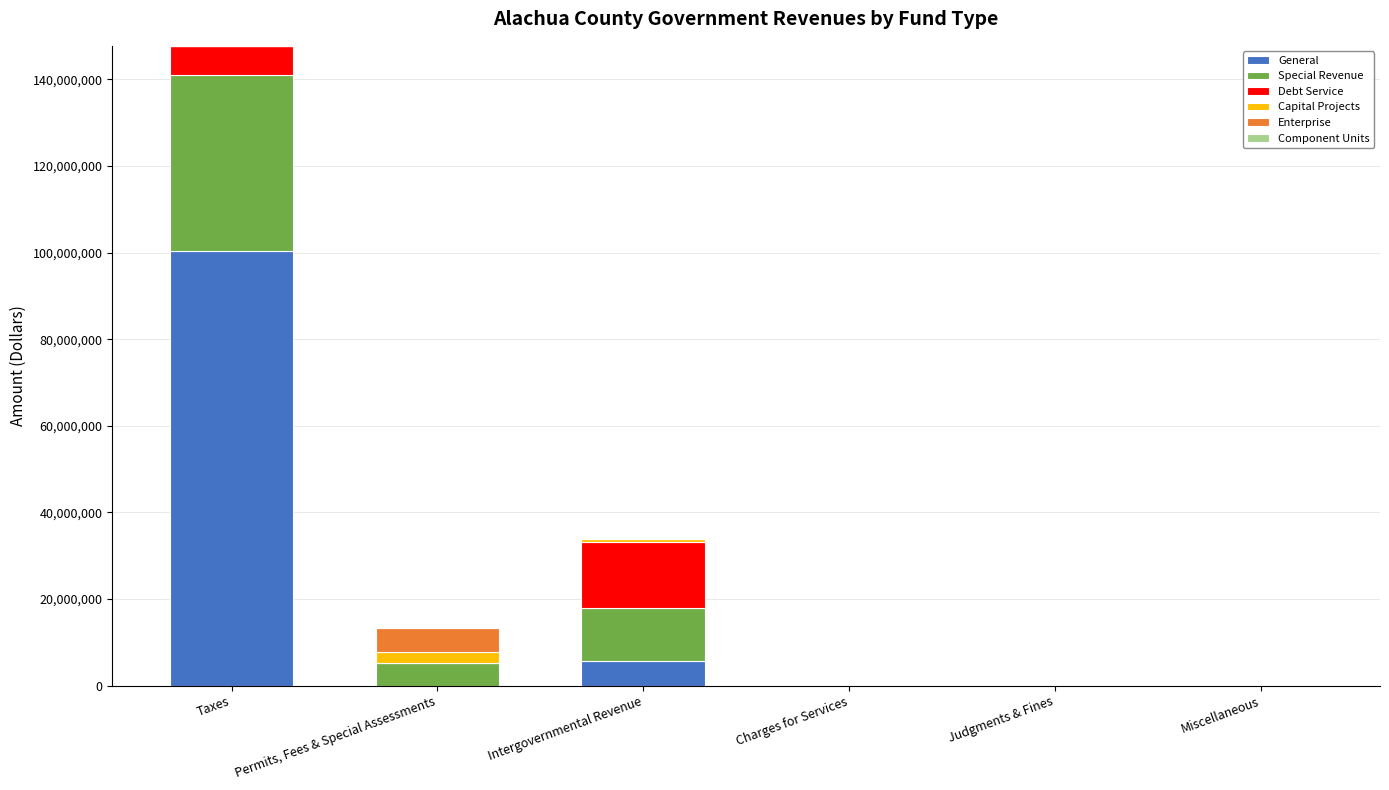

True or false: General has a value of 32644509 at Charges for Services.

False